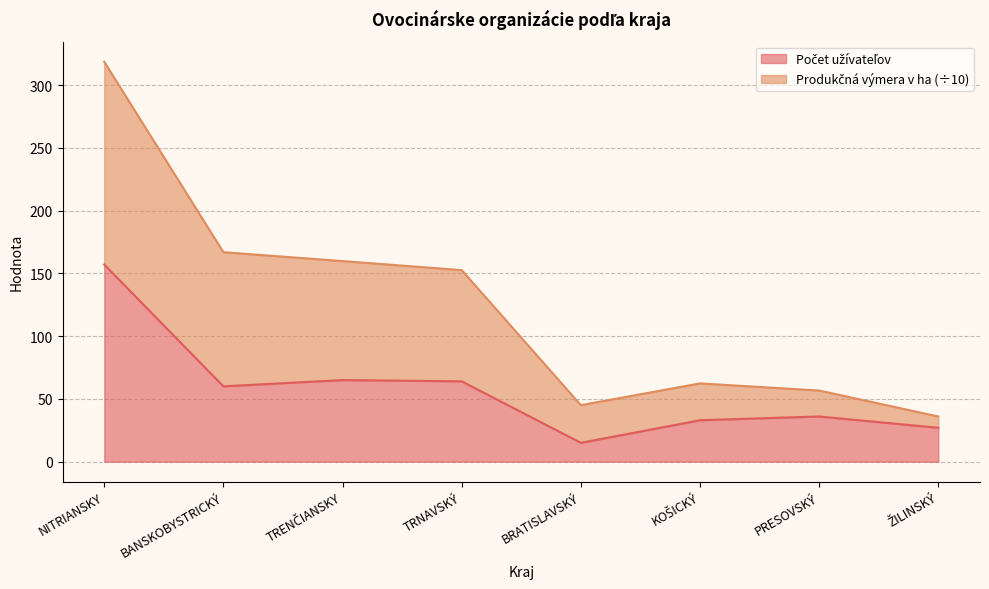

At which label does Produkčná výmera v ha reach its peak?

NITRIANSKY